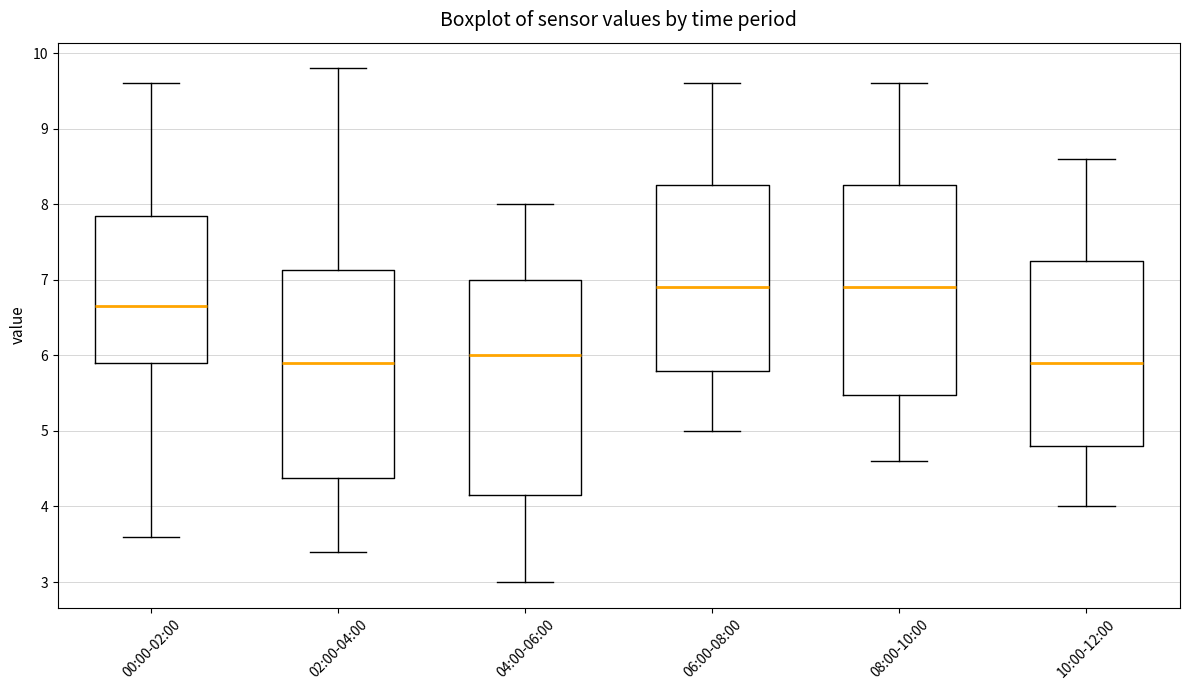

Where does the lower whisker of the box for 06:00-08:00 end on the y-axis? The values are not printed on the chart, so give them approximately, as read against the axis.

5.0